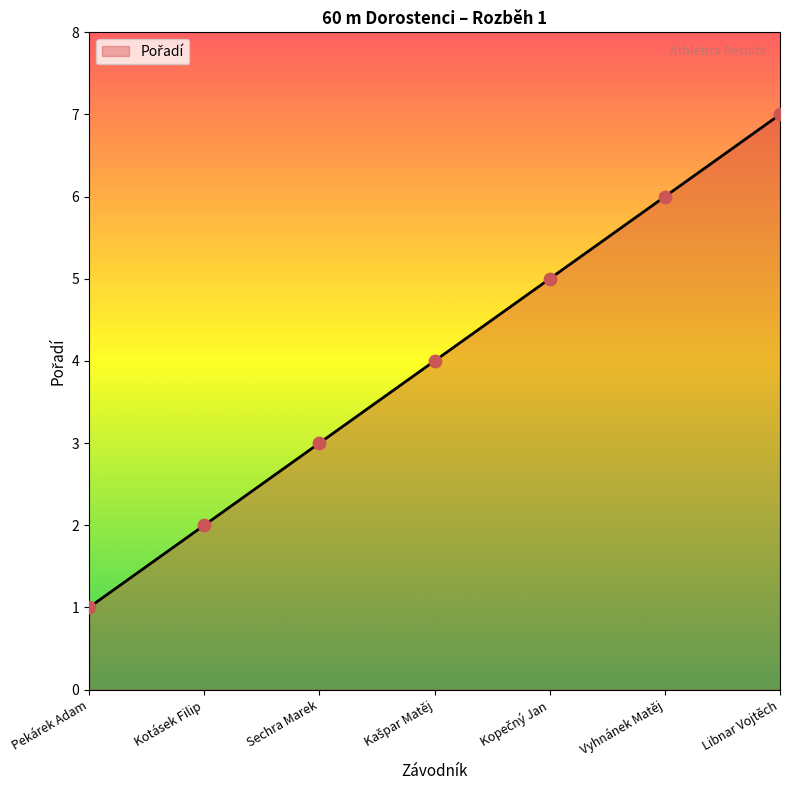

Between Pekárek Adam and Libnar Vojtěch, which is larger?

Libnar Vojtěch